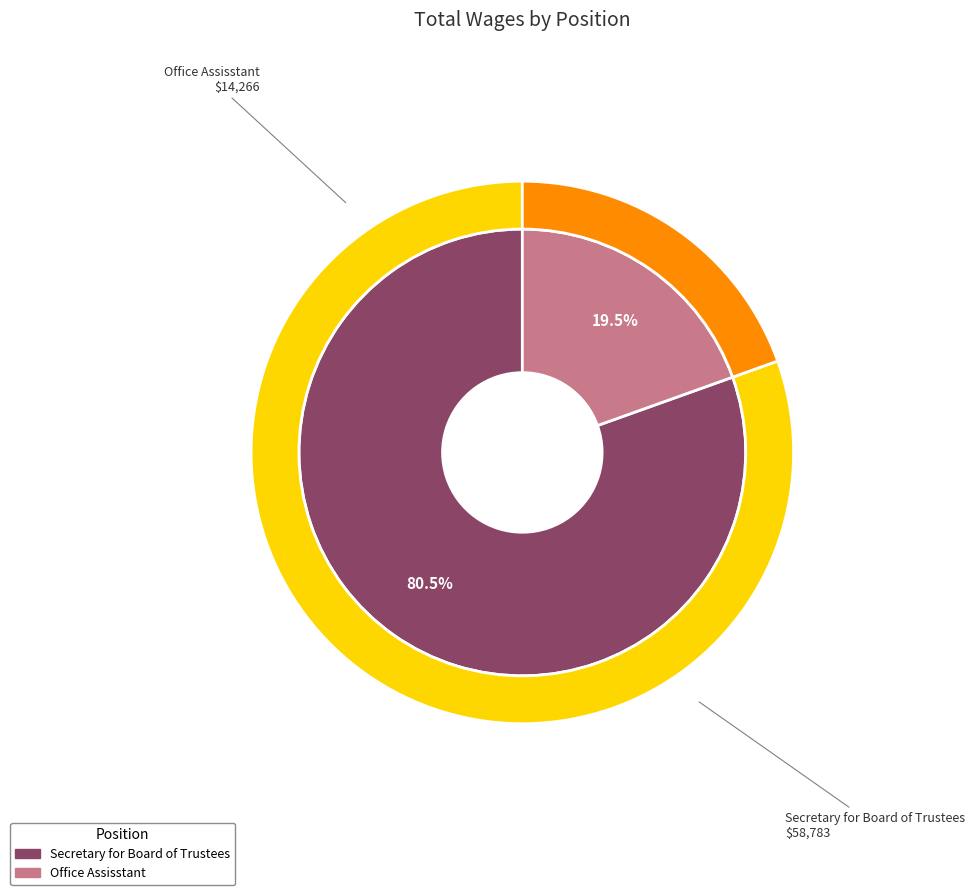

Approximately how many times larger is the value at Secretary for Board of Trustees compared to Office Assisstant?

4.1